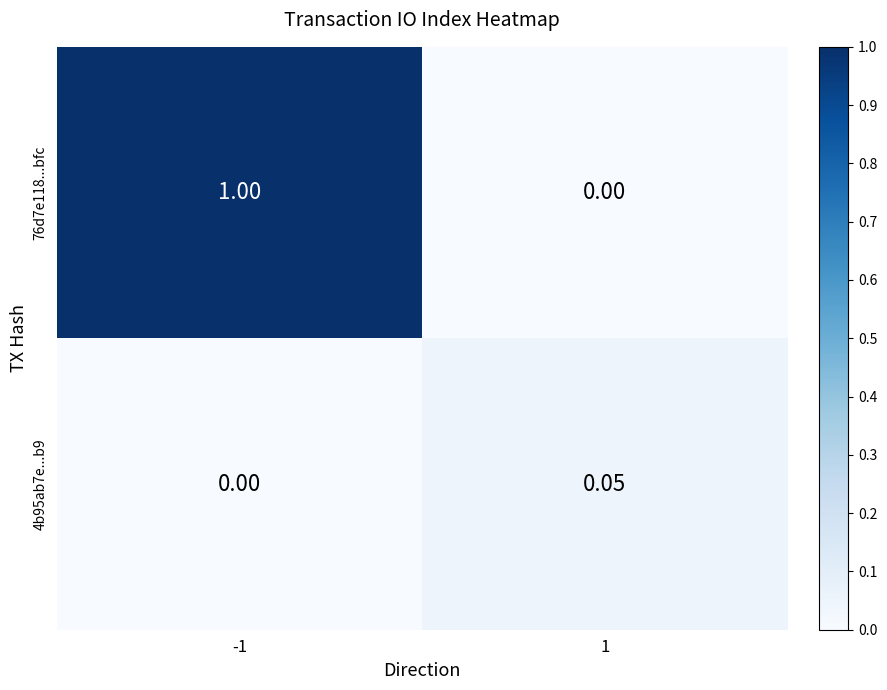

Reading right to left, what are all the values shown in this chart?

76d7e118...bfc: 1=0.0	-1=1.0
4b95ab7e...b9: 1=0.1	-1=0.0